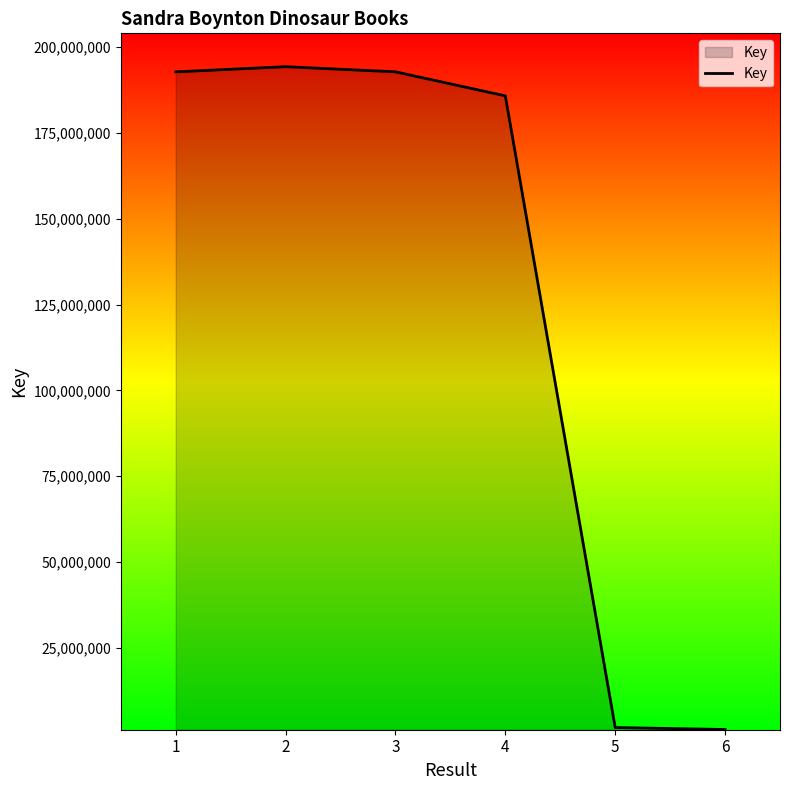

What is the difference between the values at 1 and 5?

190930427